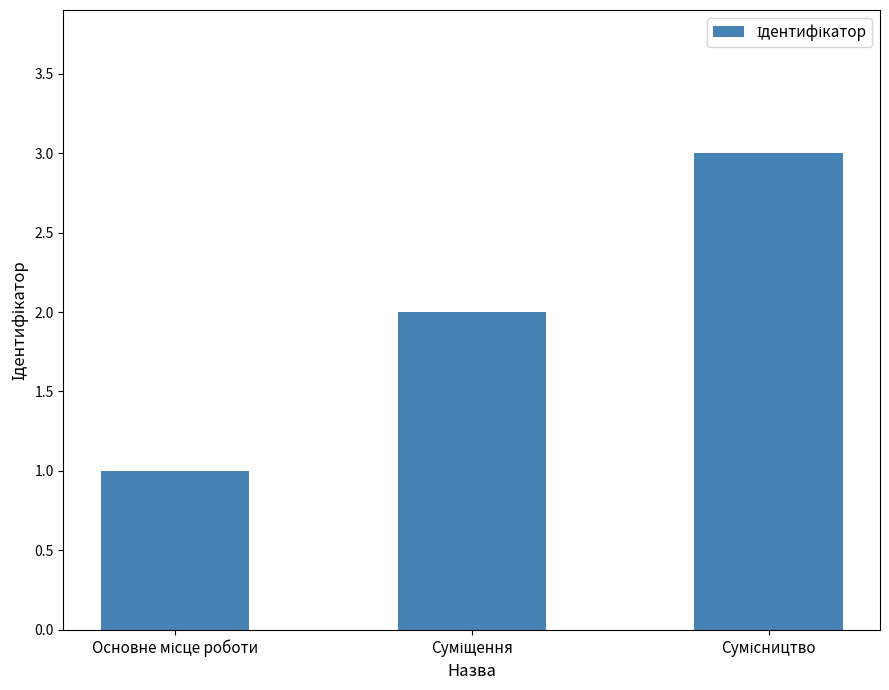

What is the greatest value displayed?

3